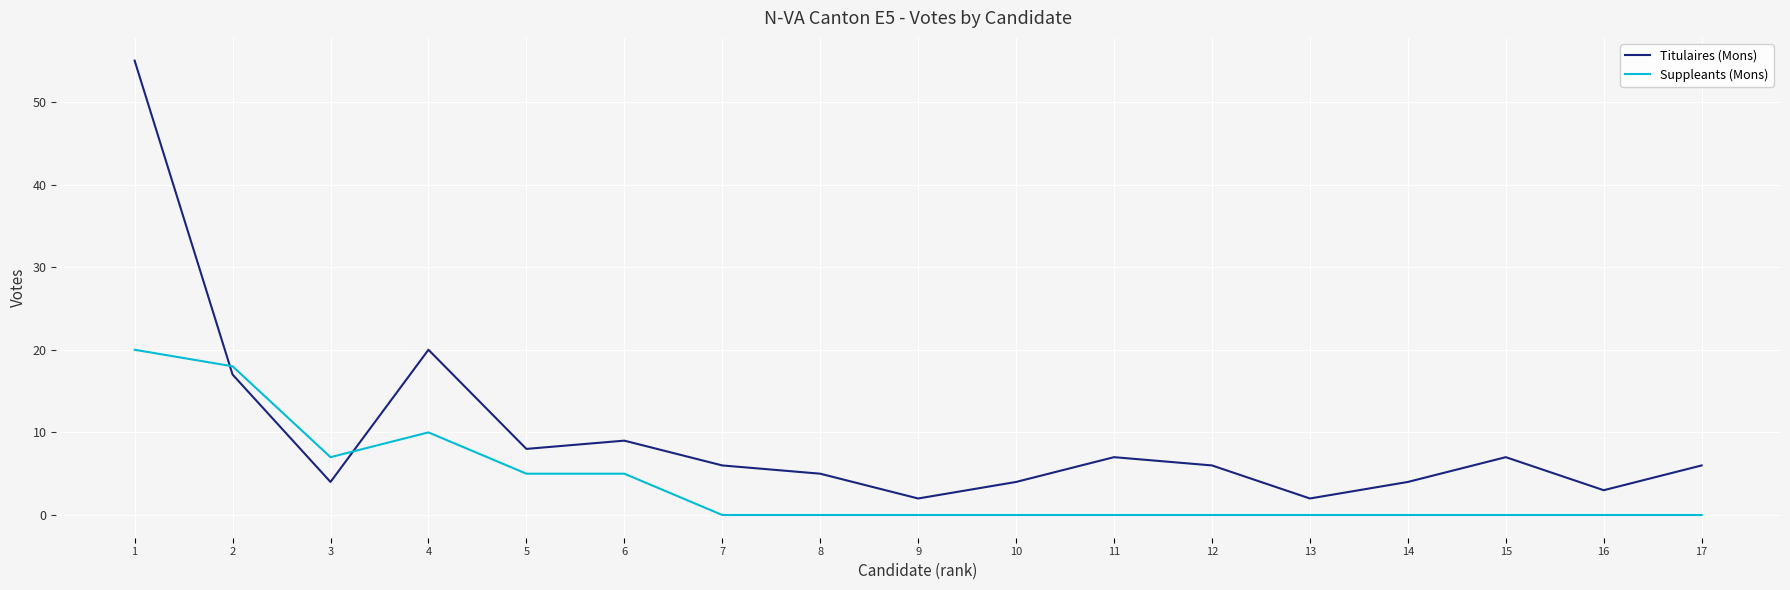

Is it true that Suppleants (Mons) equals 10 at 4?

True